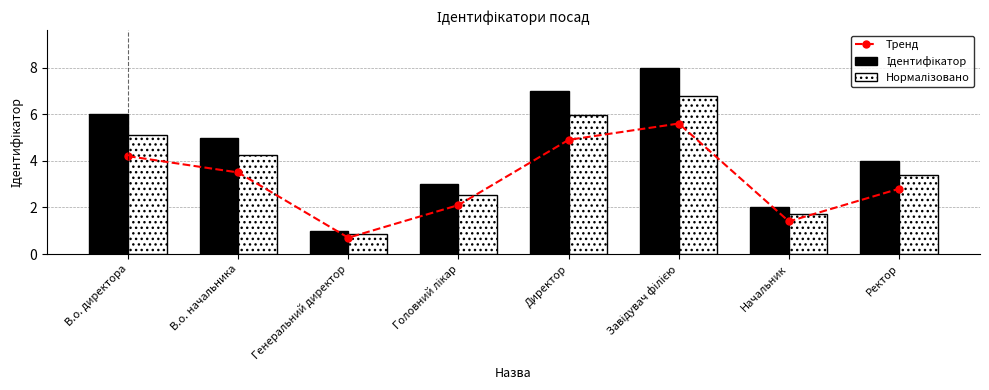

Count the number of data series in this chart.

3